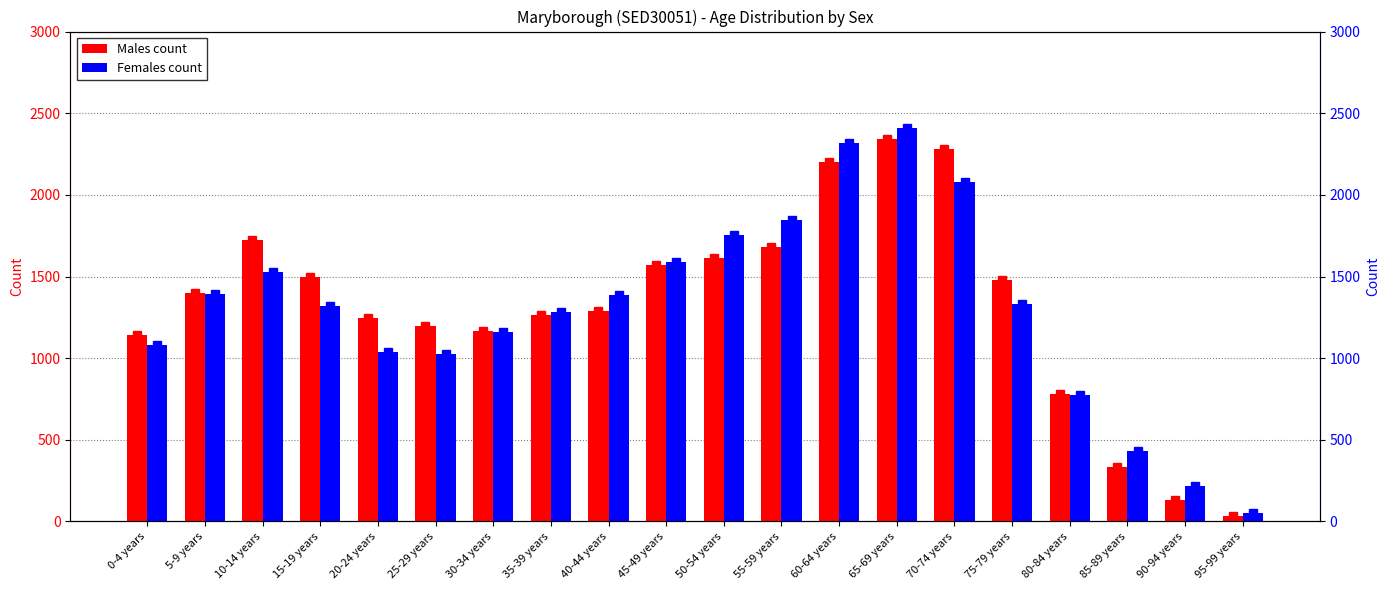

What is the sum of the Females values at 55-59 years and 10-14 years?

3371